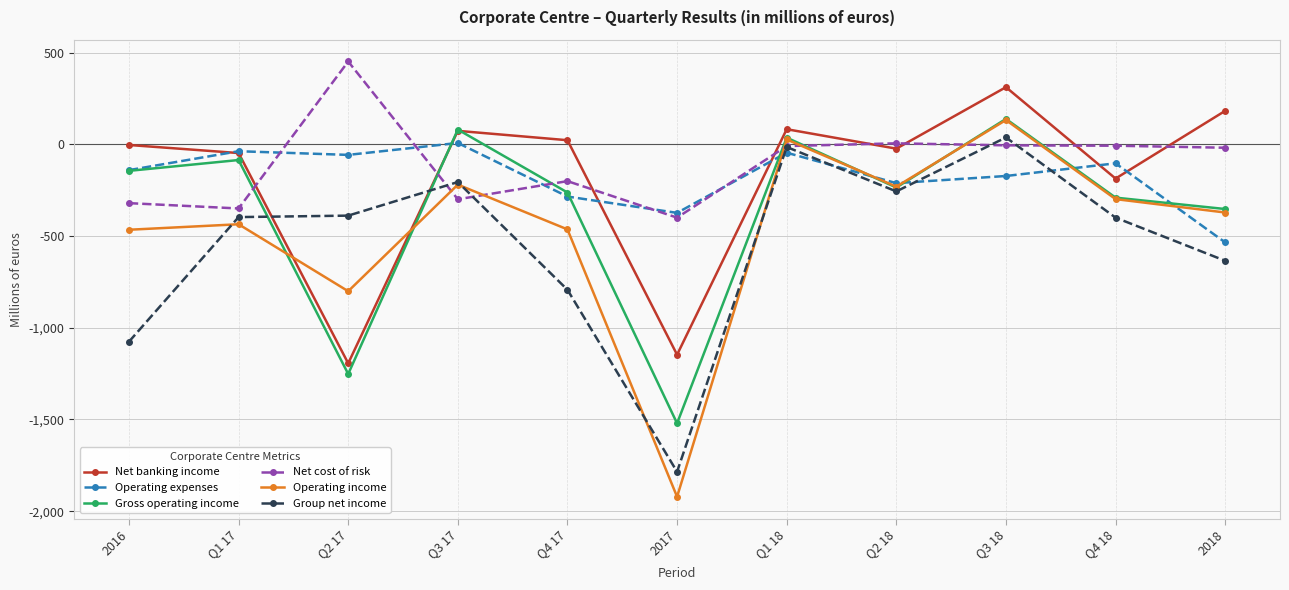

How many interior local peaks does the Net banking income series have?

3